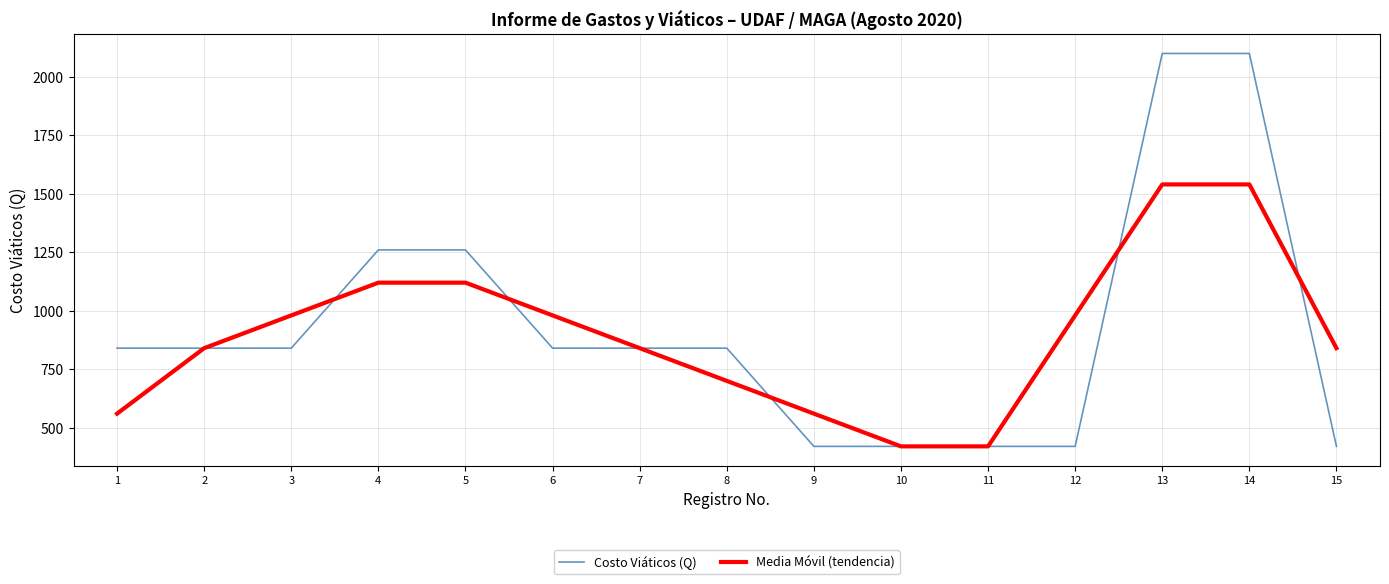

What is the spread (max minus min) of values at 3?

140